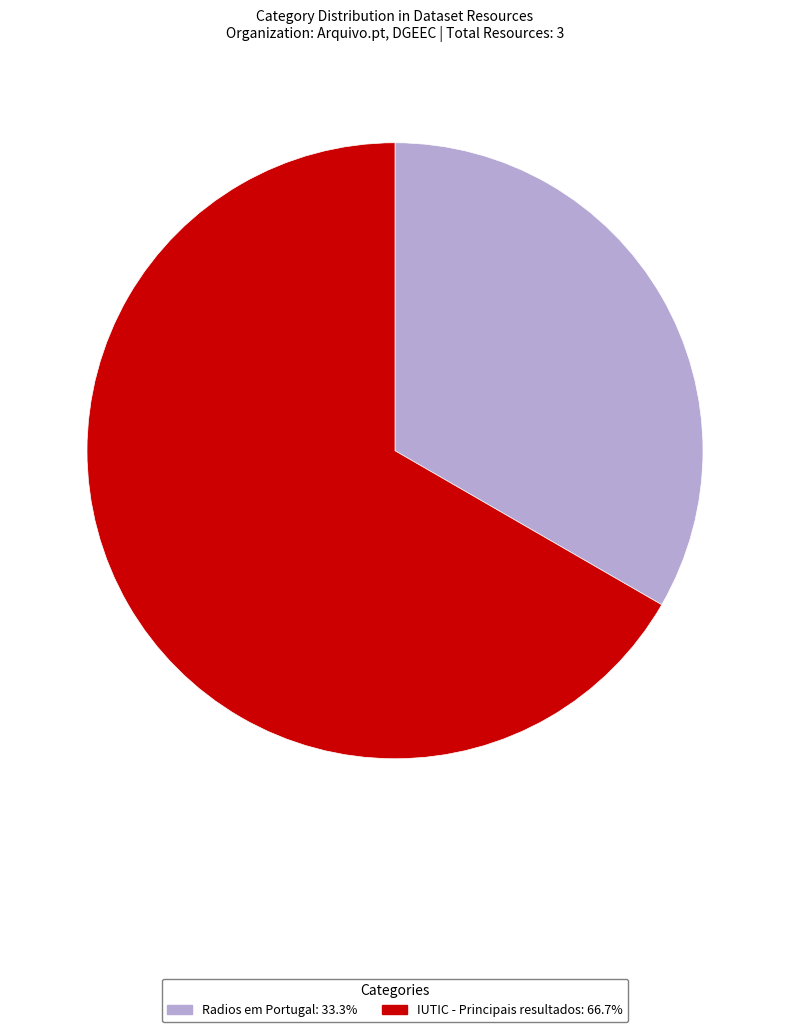

How many segments does this pie chart have?

2